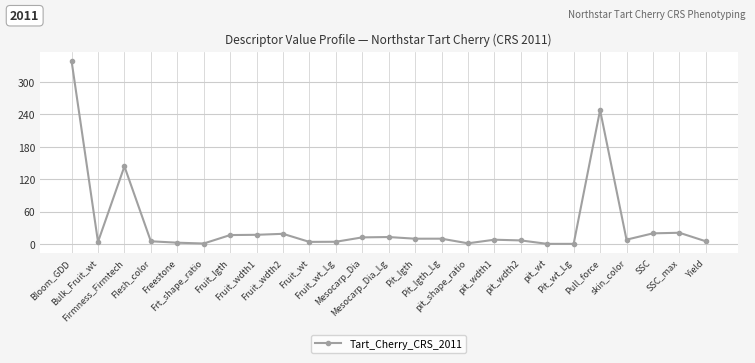

True or false: there are more than 0 points higher than both neighbors.

True